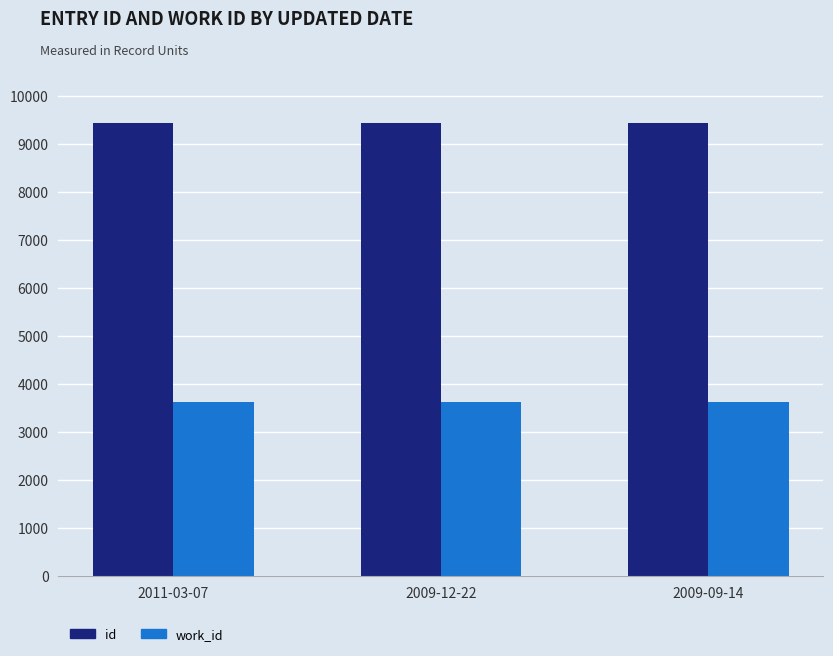

At how many categories does at least one series exceed 8713?

3